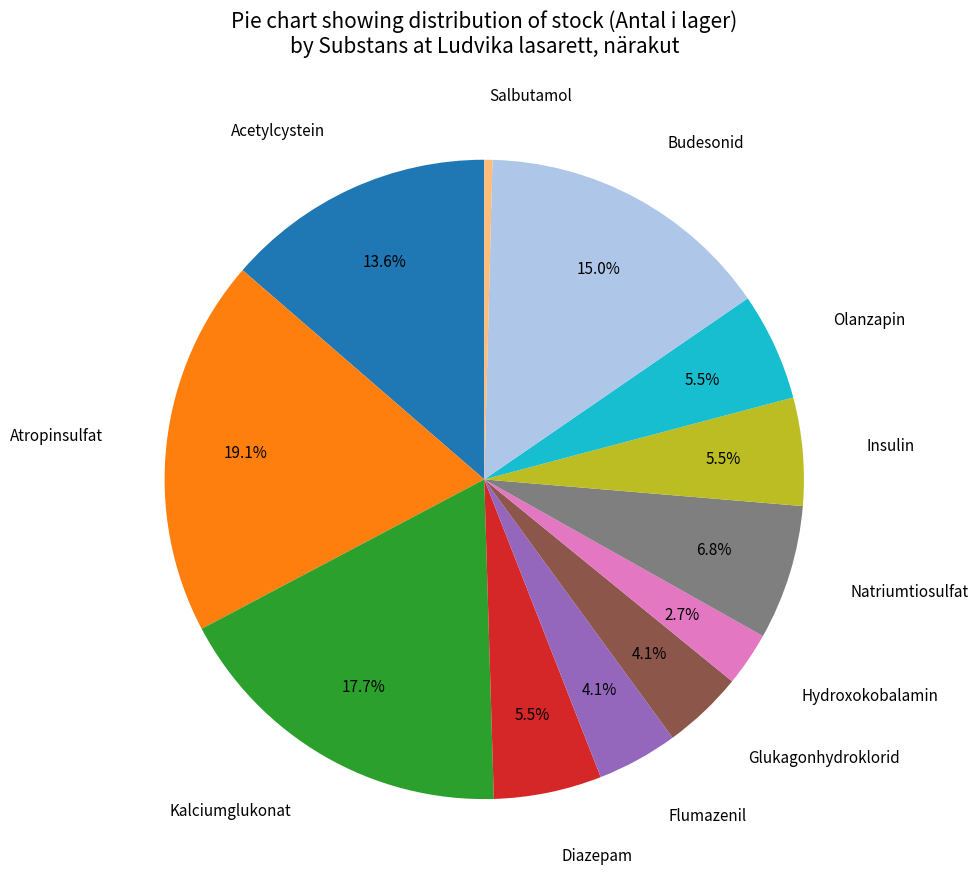

Count the number of slices in the pie.

12